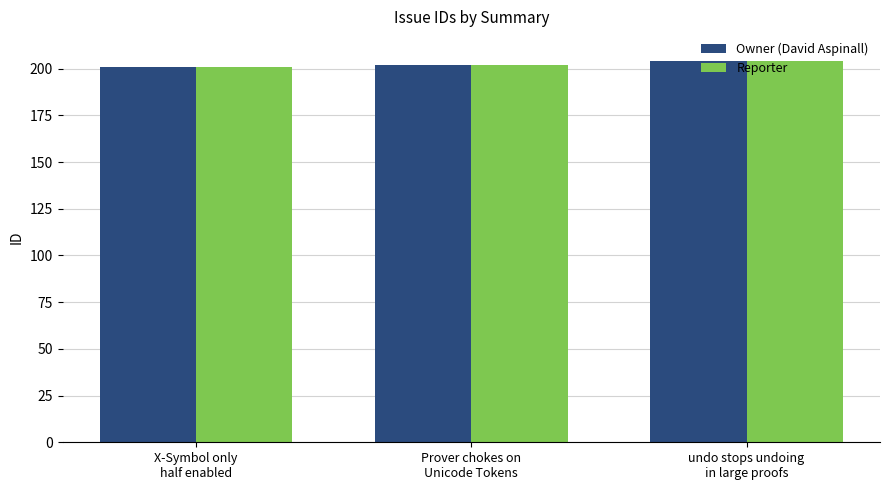

What is the lowest value of the Owner (David Aspinall) series?

201